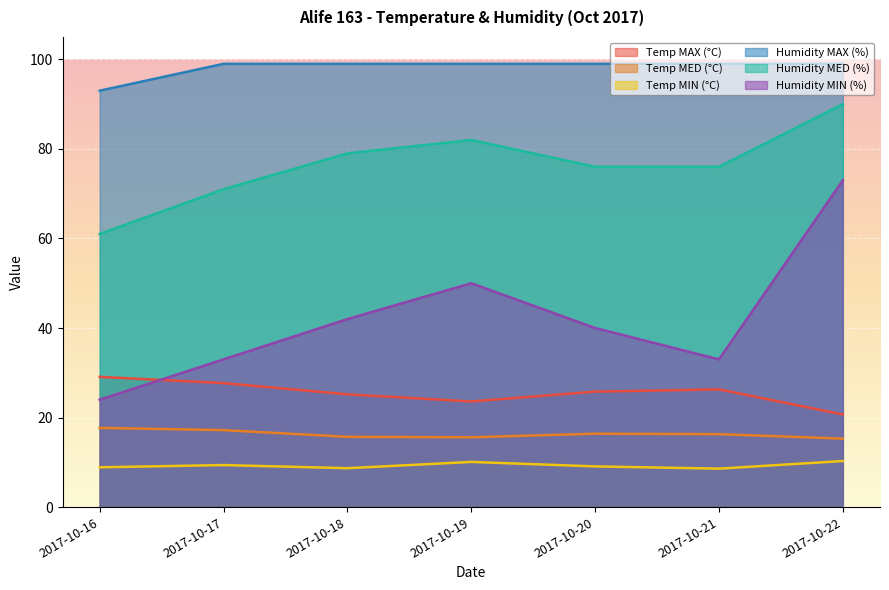

What is the difference between the highest and lowest values at 2017-10-20?

89.9